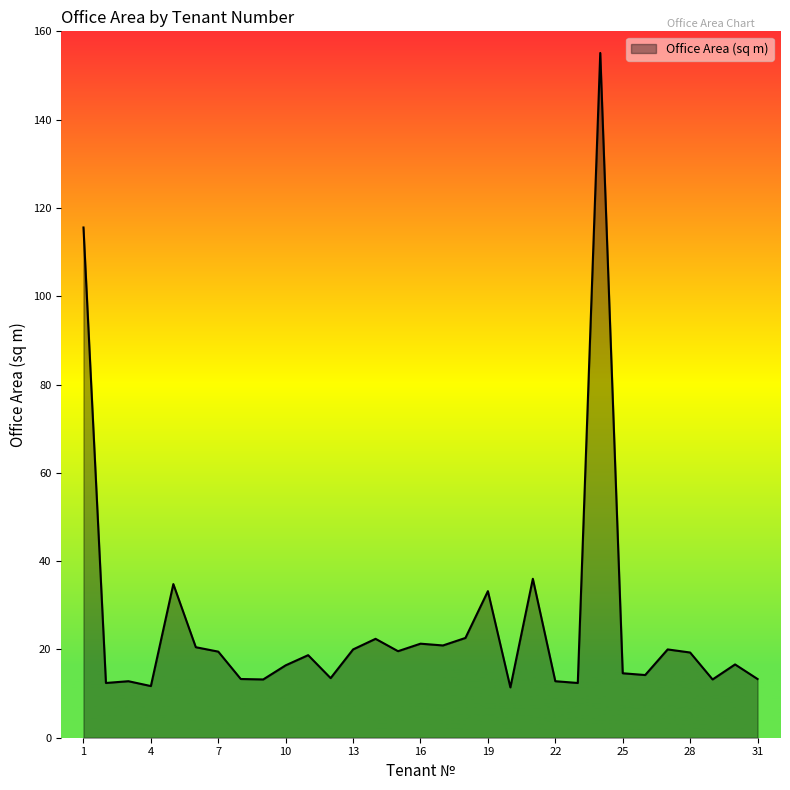

Does the chart have visible grid lines?

No